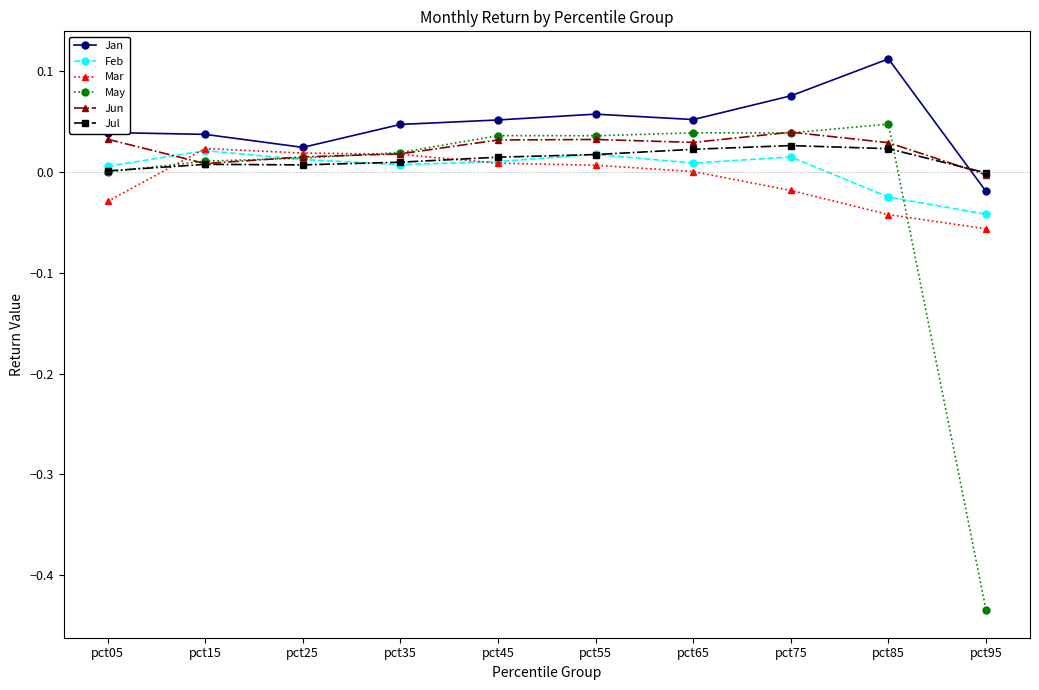

Count the number of categories in the chart.

10